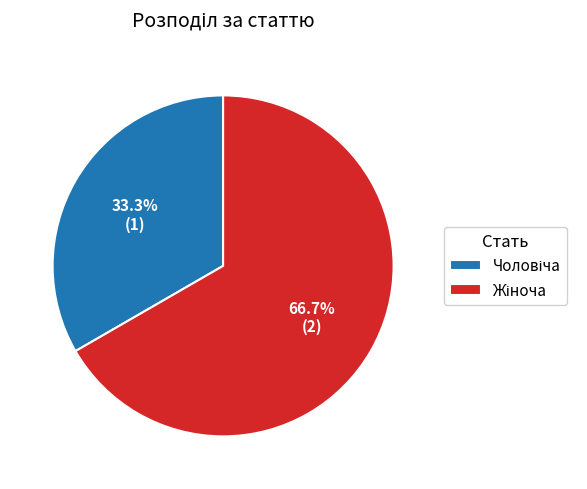

To the nearest percent, what is the difference between the largest and smallest slice percentages?

33%